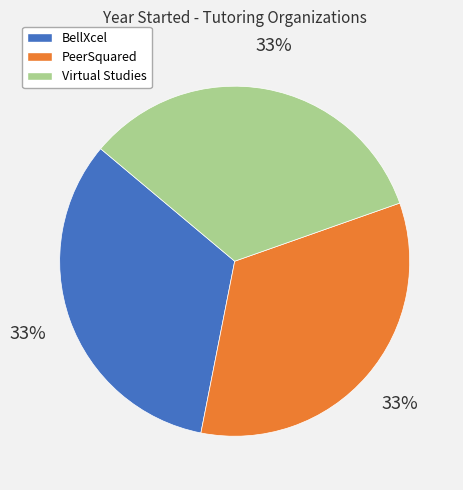

To the nearest percent, what percentage of the pie is BellXcel?

33%